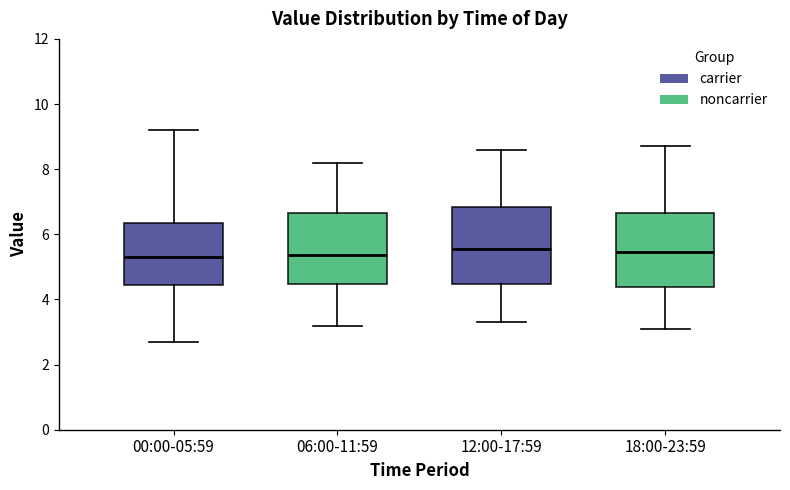

Reading left to right, transcribe this box plot: for each box, give where its median line is, the range the box spans, and where its two whiskers end, as read against the y-axis. The values are not printed on the chart, so give them approximately, as read against the axis.

00:00-05:59: median 5.4, box 4.4 to 6.4, whiskers 2.8 to 9.2
06:00-11:59: median 5.4, box 4.4 to 6.6, whiskers 3.2 to 8.2
12:00-17:59: median 5.6, box 4.4 to 6.8, whiskers 3.4 to 8.6
18:00-23:59: median 5.4, box 4.4 to 6.6, whiskers 3.2 to 8.8